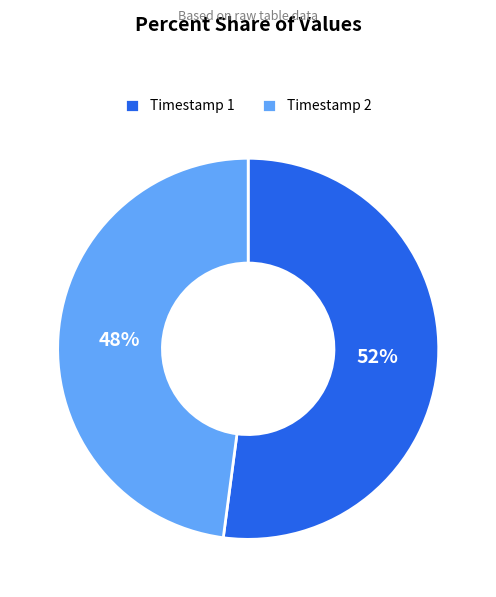

Which category has the smallest portion of the pie?

Timestamp 2